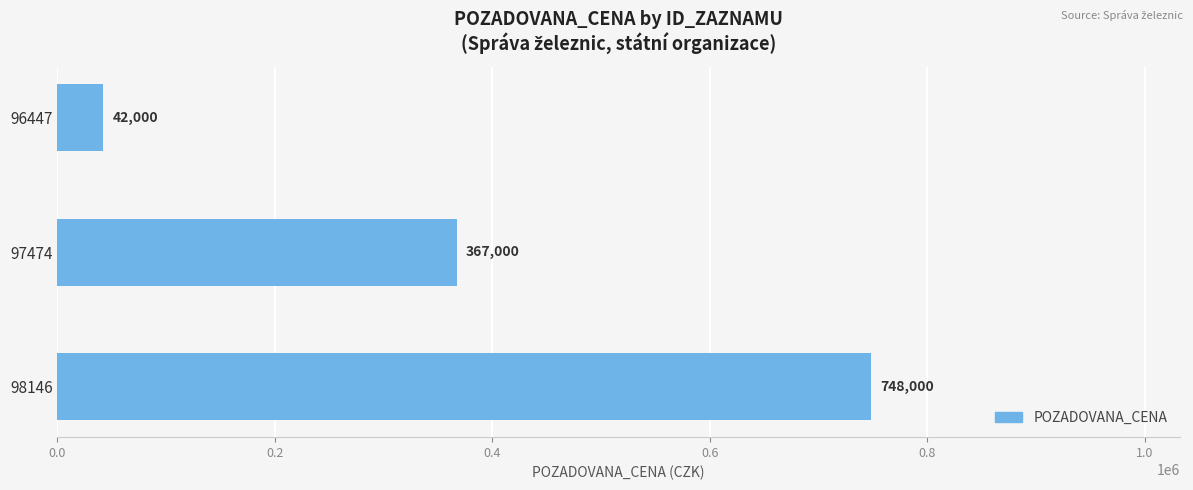

How many data points are less than 367000?

1